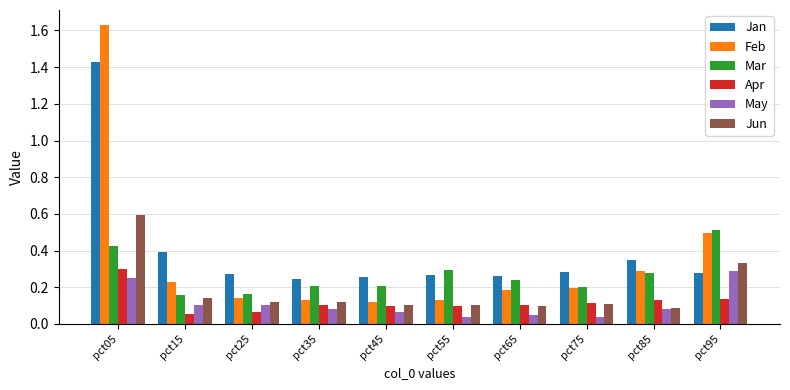

At how many categories does at least one series exceed 0?

10